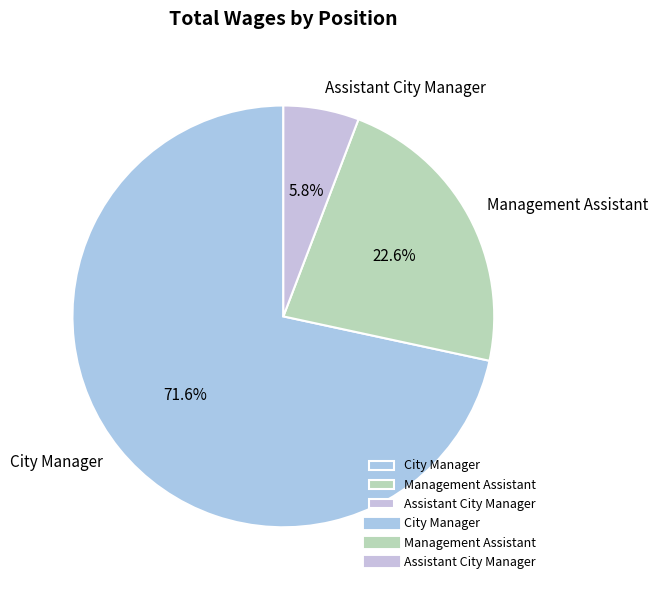

To the nearest percent, what is the combined percentage of Assistant City Manager and Management Assistant?

28%